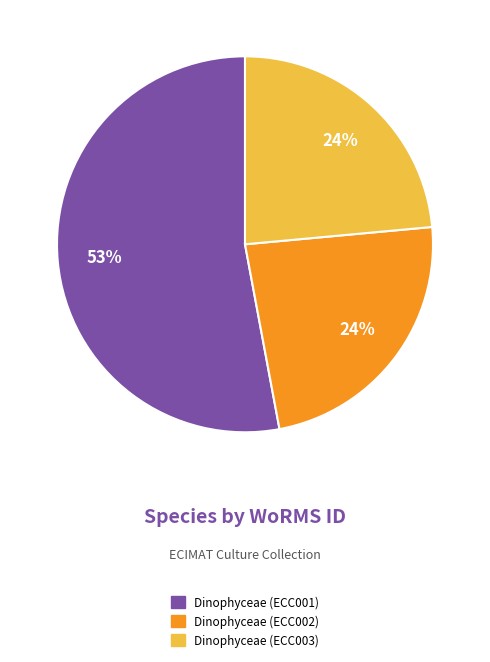

Does any single category account for the majority?

Yes